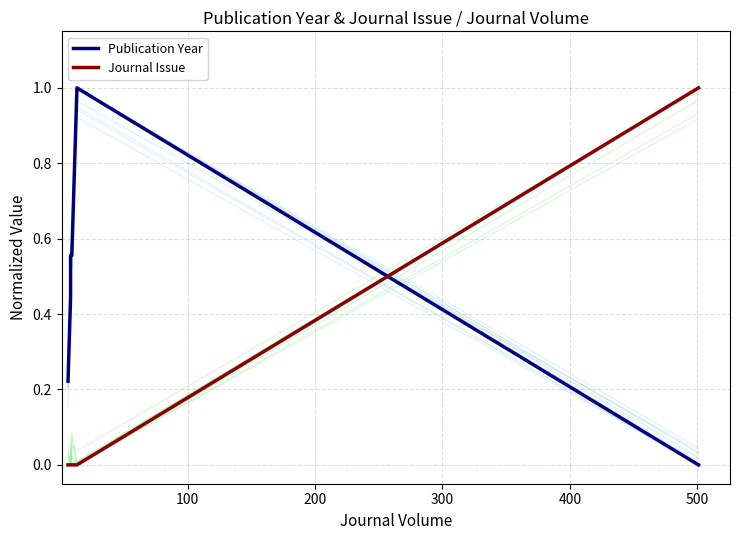

Is the value of Journal Issue at 100 greater than the value of Publication Year at 0?

No